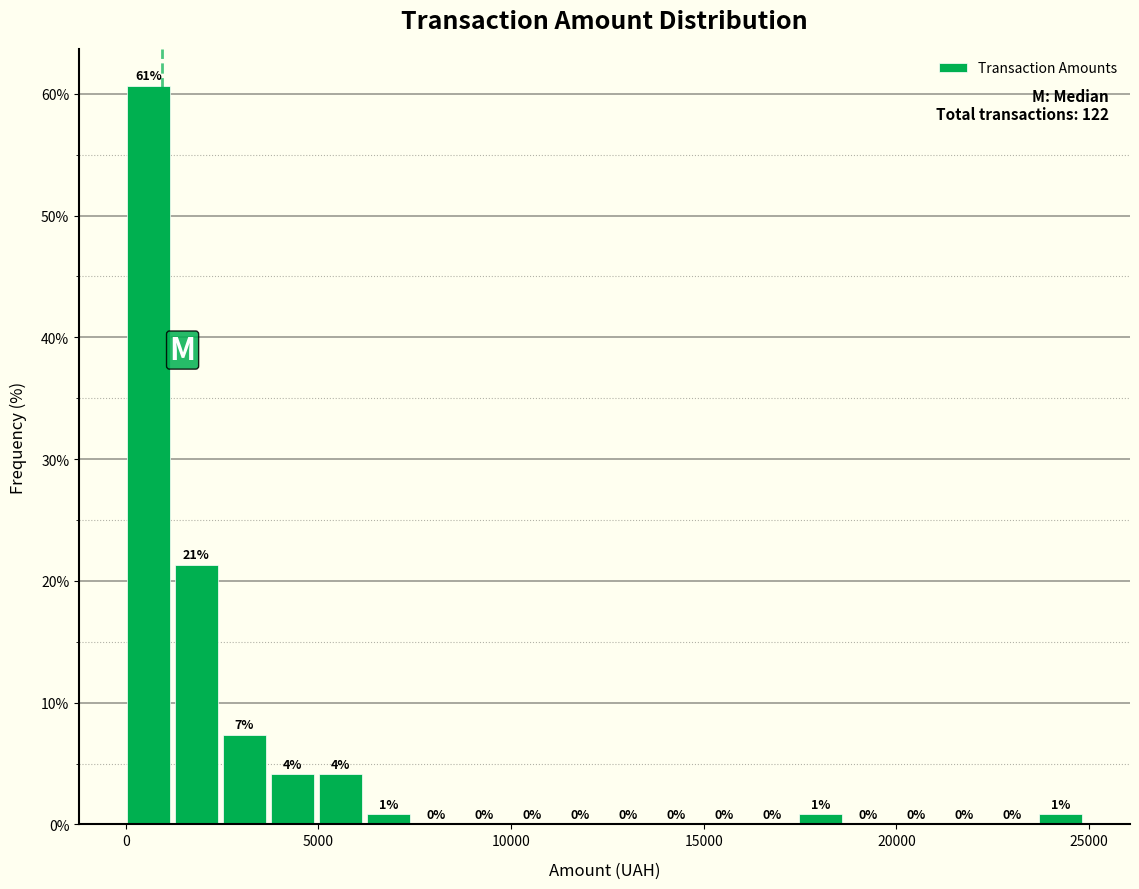

Around what value on the x-axis is the tallest bar? Give the approximate position of its centre, as read against the axis.

500